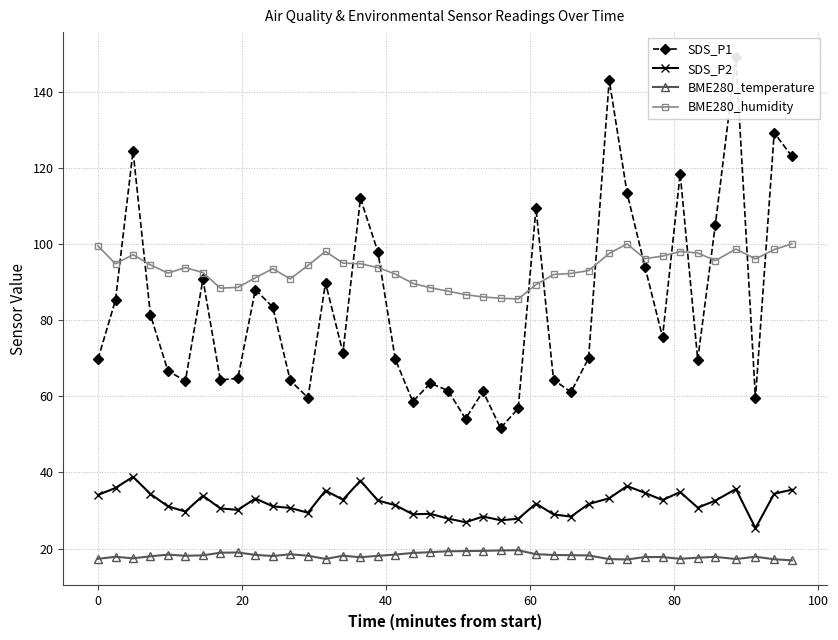

What is the highest value of the BME280_temperature series?

19.6